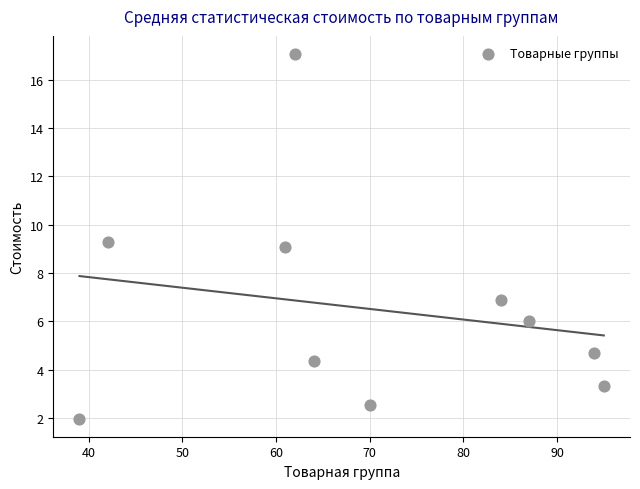

What is the range of Y values (max minus min)?

15.1